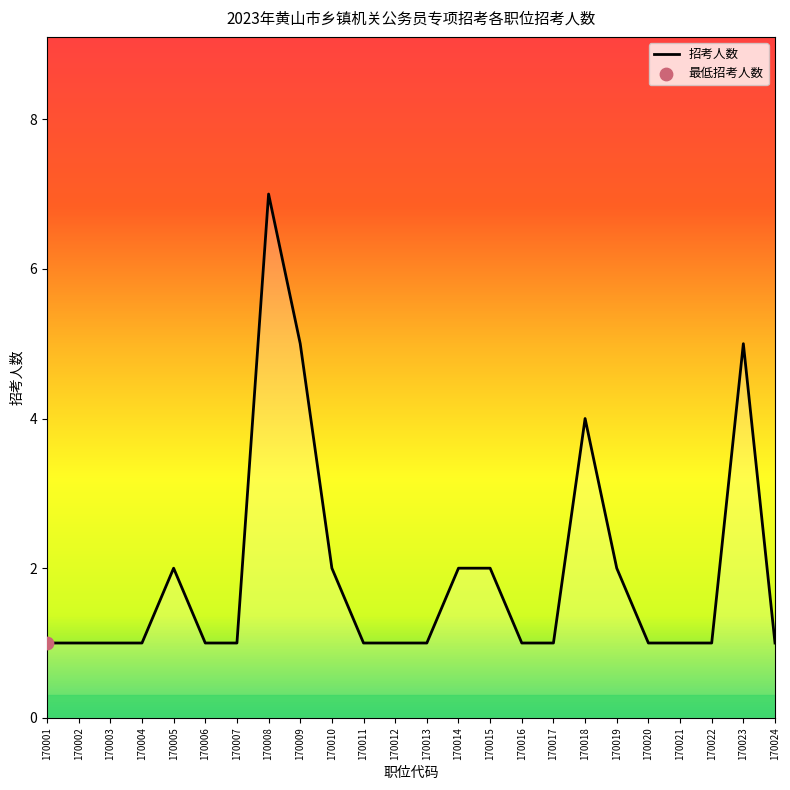

What is the change in value from 170019 to 170021?

-1